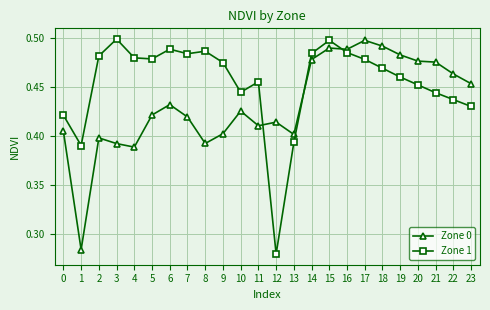

The value of Zone 1 at 11 is 0.5. True or false?

True